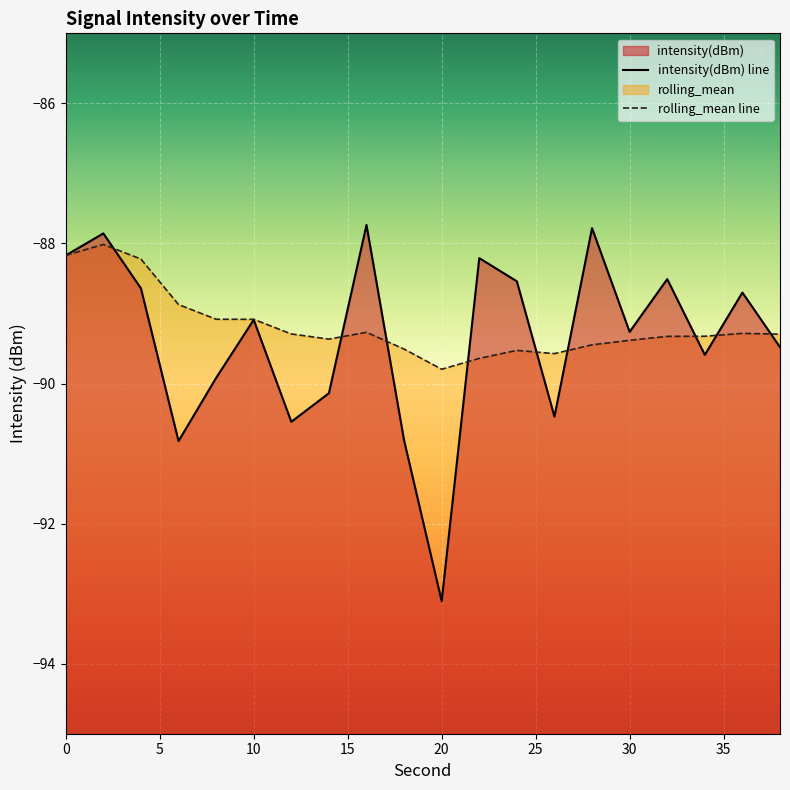

What is the value of the rolling_mean point at the 4th from the left?

-88.9